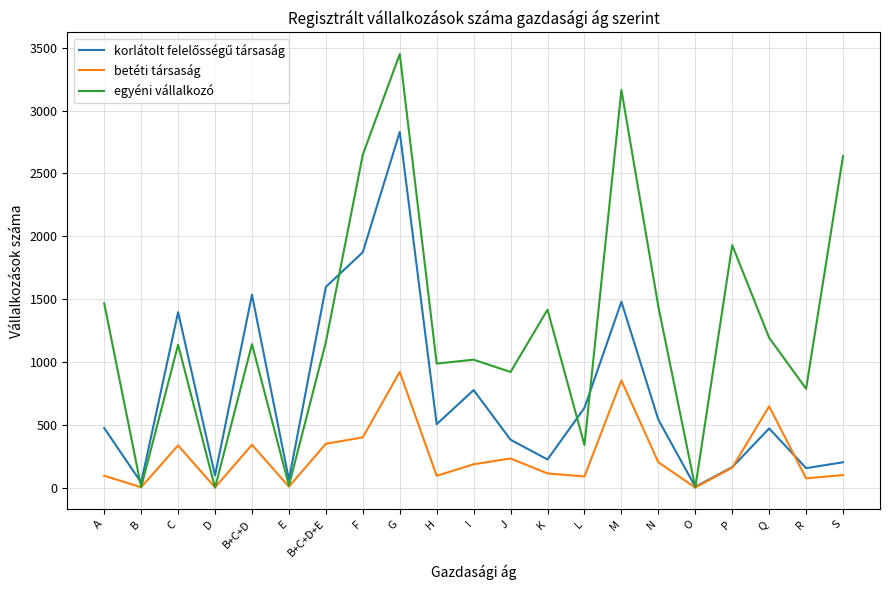

True or false: egyéni vállalkozó has a value of 1583 at C.

False